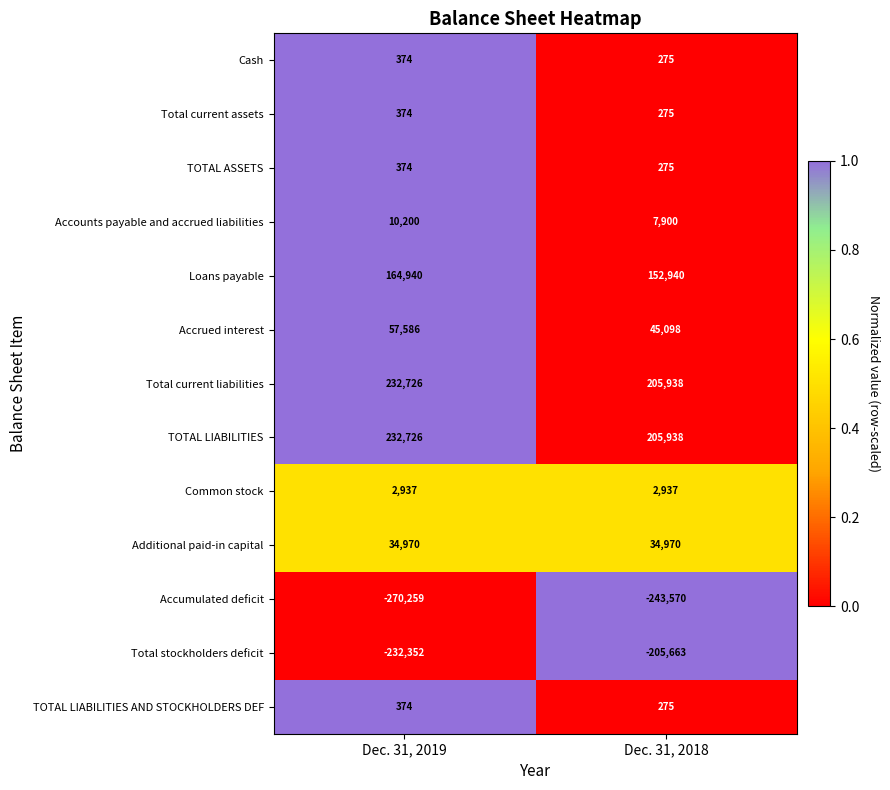

Count the number of data series in this chart.

13